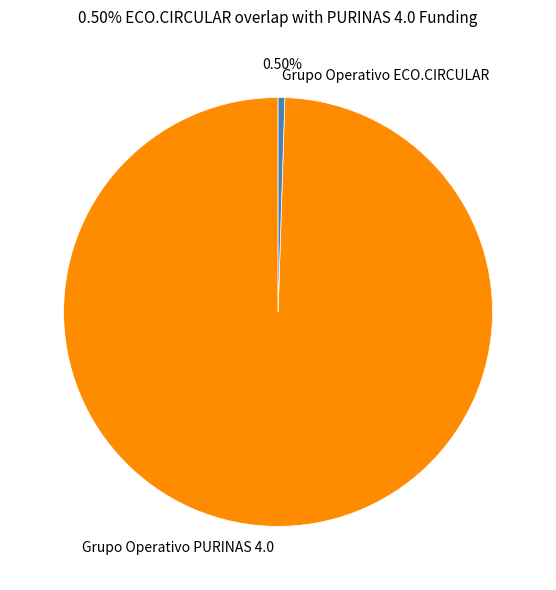

Combined, do Grupo Operativo ECO.CIRCULAR and Grupo Operativo PURINAS 4.0 account for over 50%?

Yes